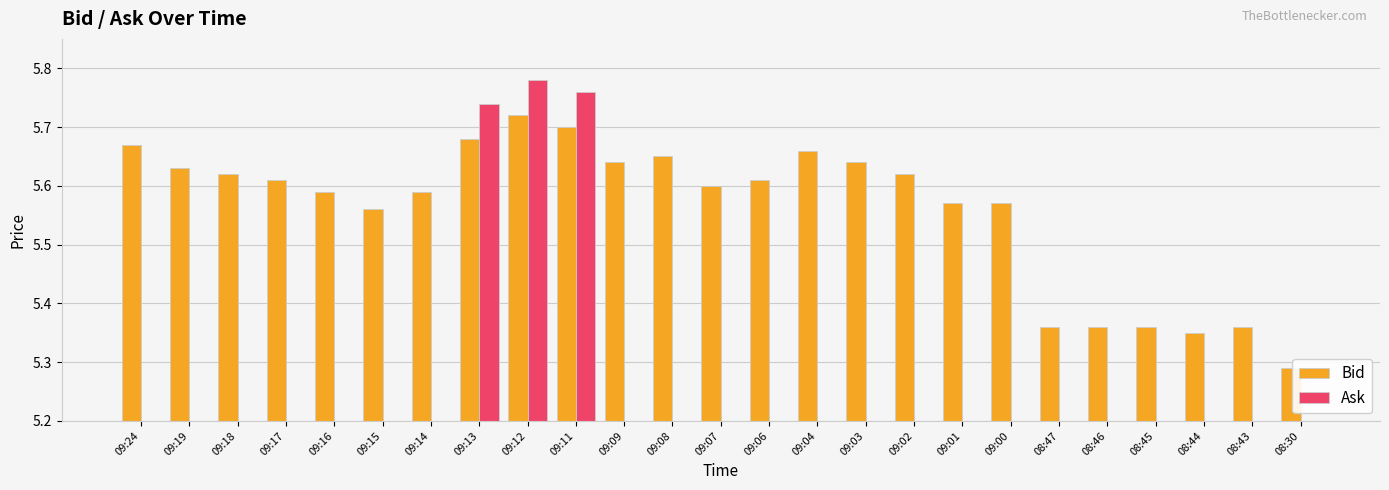

Is the value of Ask at 09:00 greater than the value of Bid at 09:19?

No